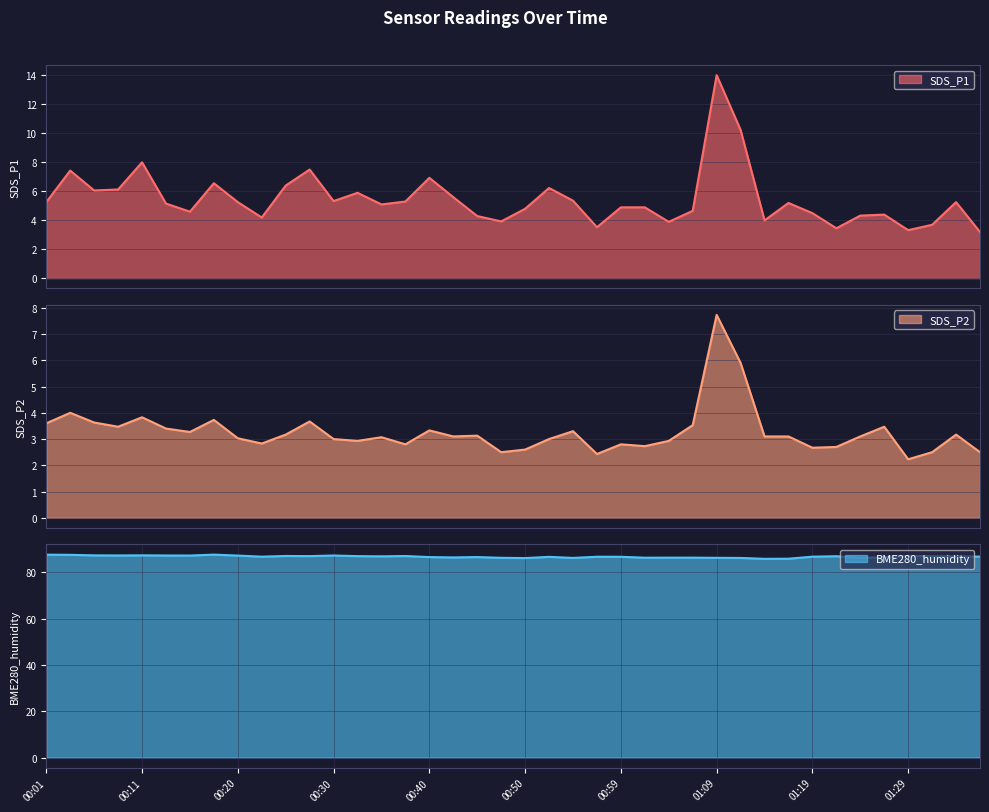

The SDS_P2 series shows 2.6 at 00:50. True or false?

True